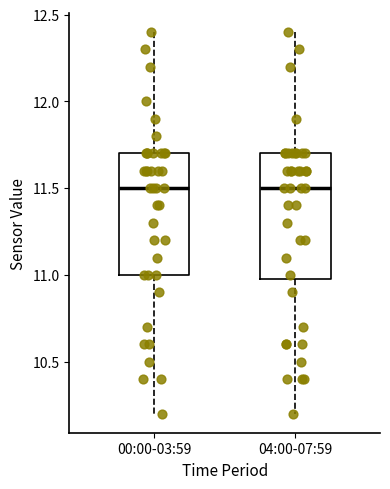

Where does the lower whisker of the box for 00:00-03:59 end on the y-axis? The values are not printed on the chart, so give them approximately, as read against the axis.

10.2